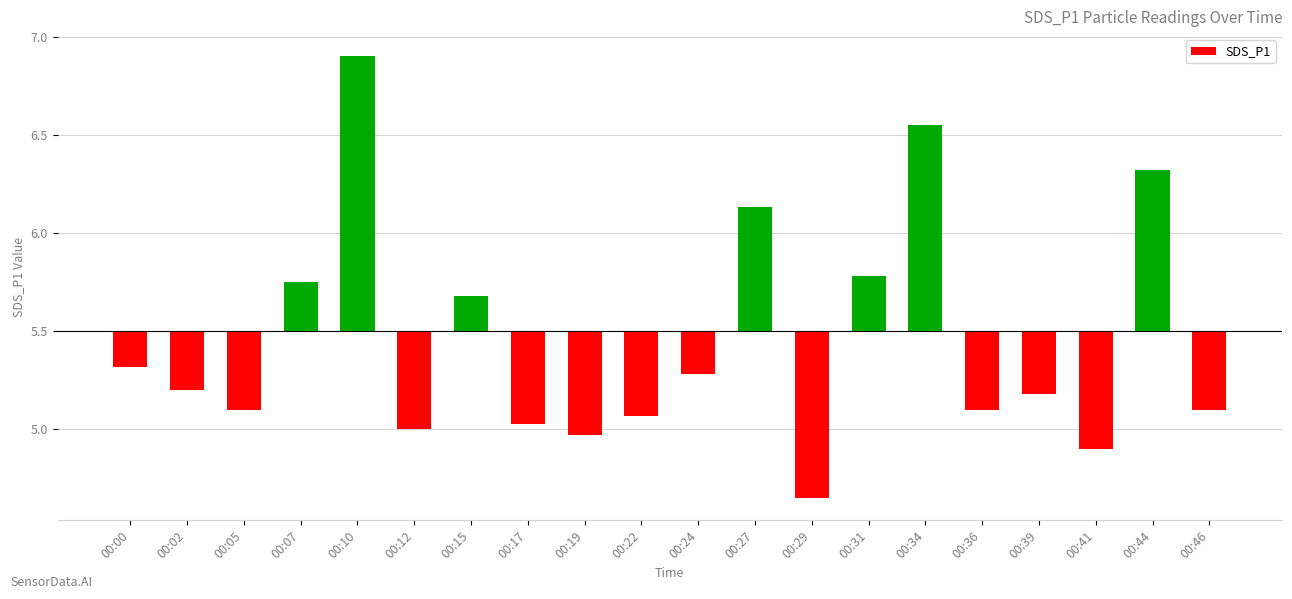

At which label does the data first exceed 0?

00:07